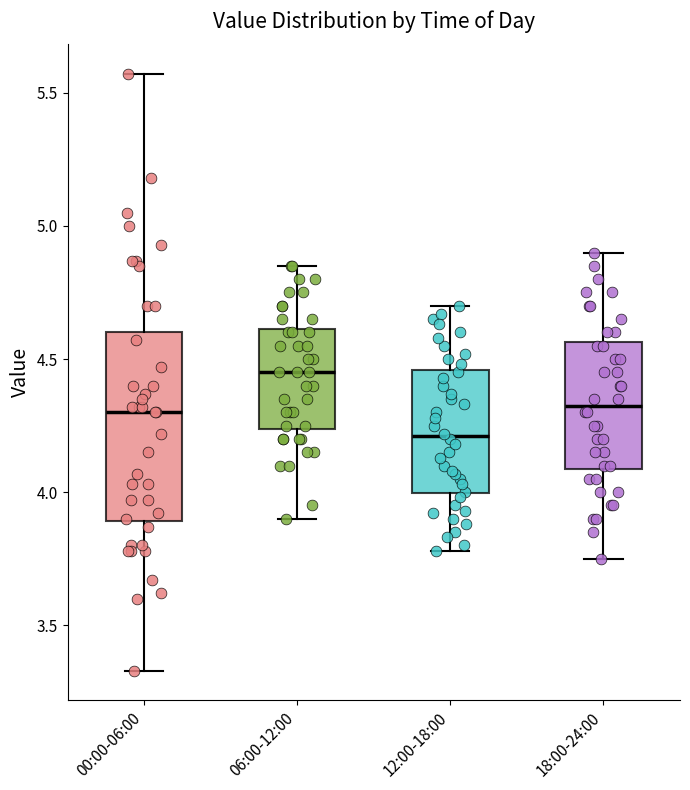

Reading left to right, transcribe this box plot: for each box, give where its median line is, the range the box spans, and where its two whiskers end, as read against the y-axis. The values are not printed on the chart, so give them approximately, as read against the axis.

00:00-06:00: median 4.30, box 3.90 to 4.60, whiskers 3.35 to 5.55
06:00-12:00: median 4.45, box 4.25 to 4.60, whiskers 3.90 to 4.85
12:00-18:00: median 4.20, box 4.00 to 4.45, whiskers 3.80 to 4.70
18:00-24:00: median 4.35, box 4.10 to 4.55, whiskers 3.75 to 4.90